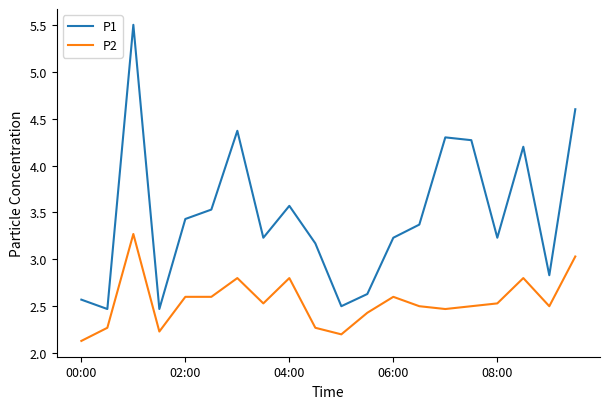

List the series in order of their peak value, highest first.

P1, P2